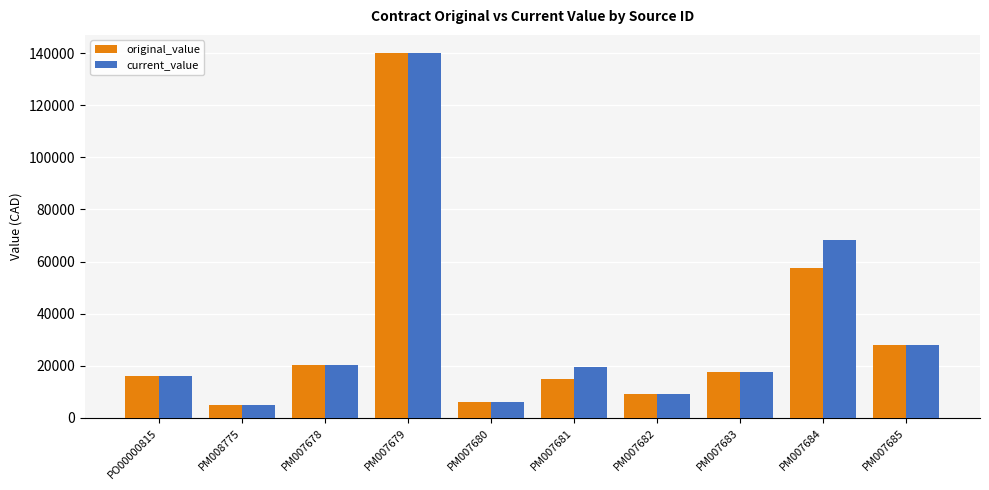

What is the label of the 1st bar from the left?

PO00000815